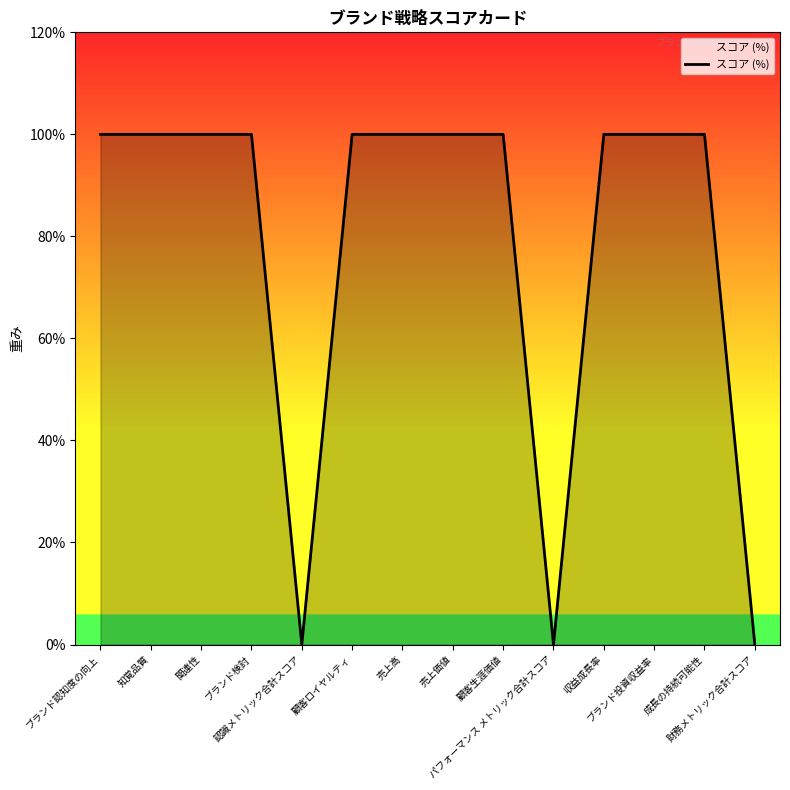

Which label corresponds to the smallest value in the chart?

認識メトリック合計スコア